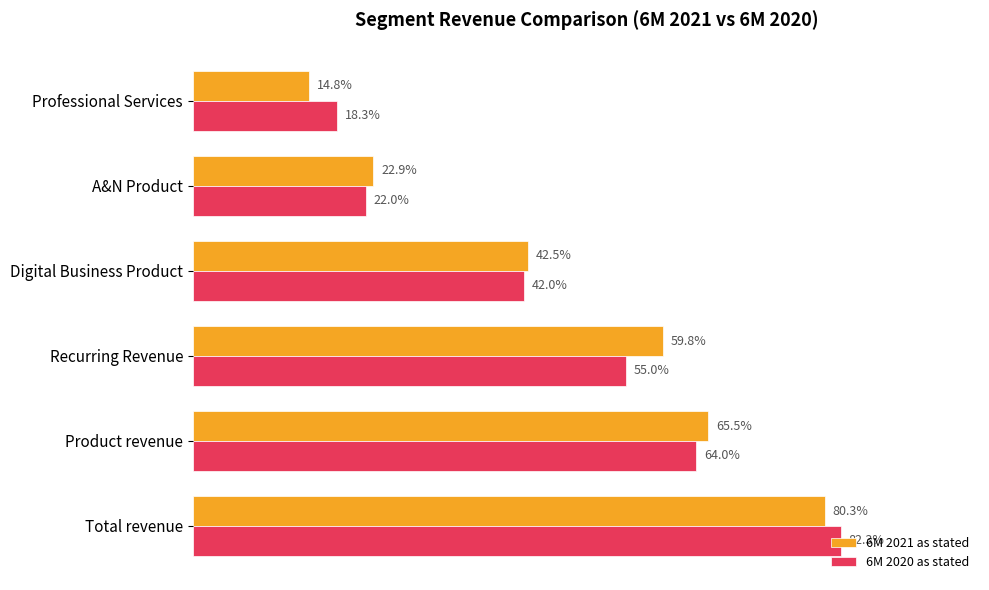

What are all the series names shown in the legend?

6M 2021 as stated, 6M 2020 as stated